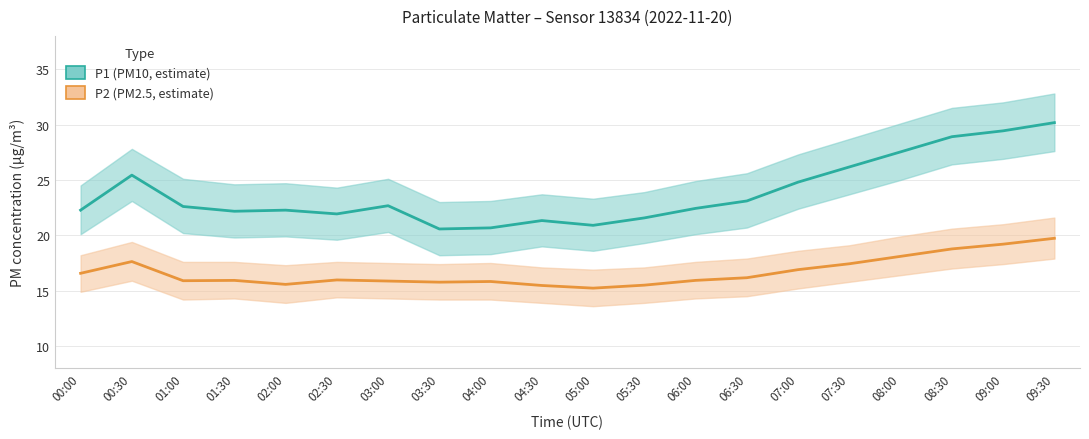

True or false: P2_lower and P1_lower cross at least once.

False